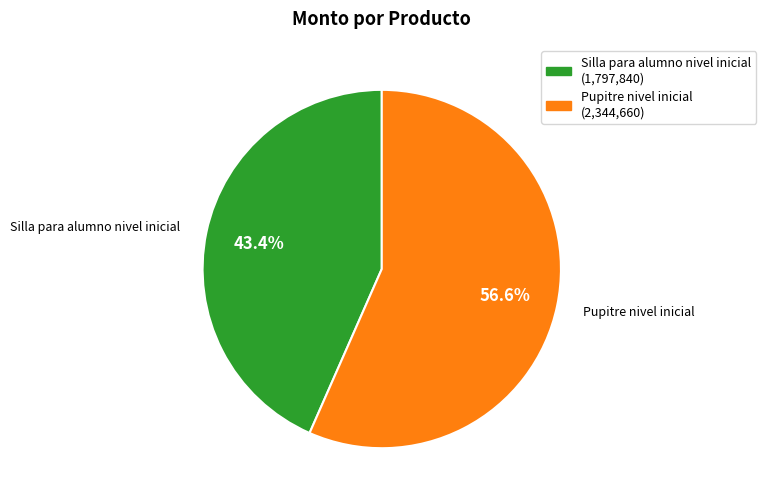

To the nearest percent, what is the average slice percentage?

50%